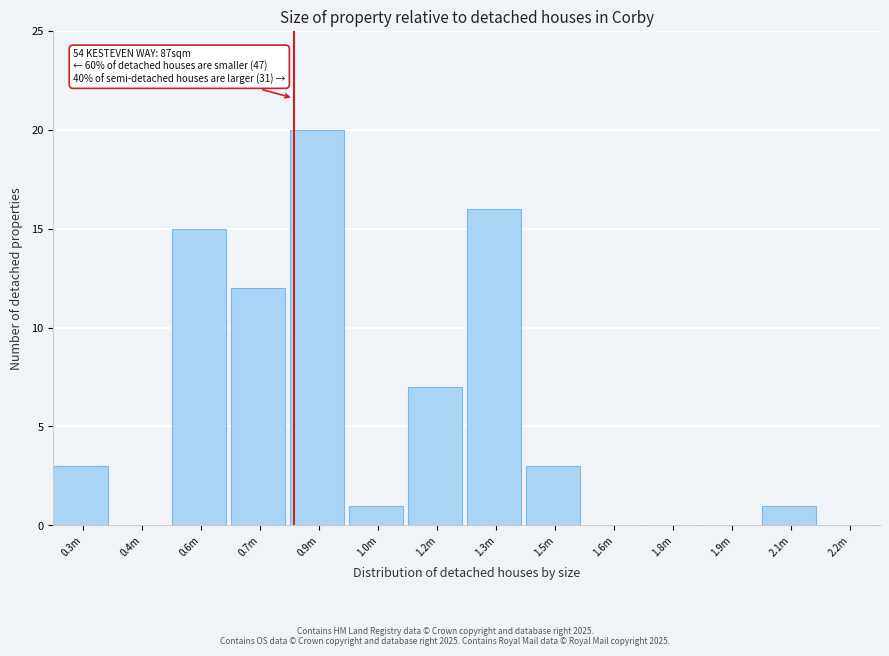

Reading left to right, transcribe all the data shown in this chart.

0.3m=3	0.4m=0	0.6m=15	0.7m=12	0.9m=20	1.0m=1	1.2m=7	1.3m=16	1.5m=3	1.6m=0	1.8m=0	1.9m=0	2.1m=1	2.2m=0